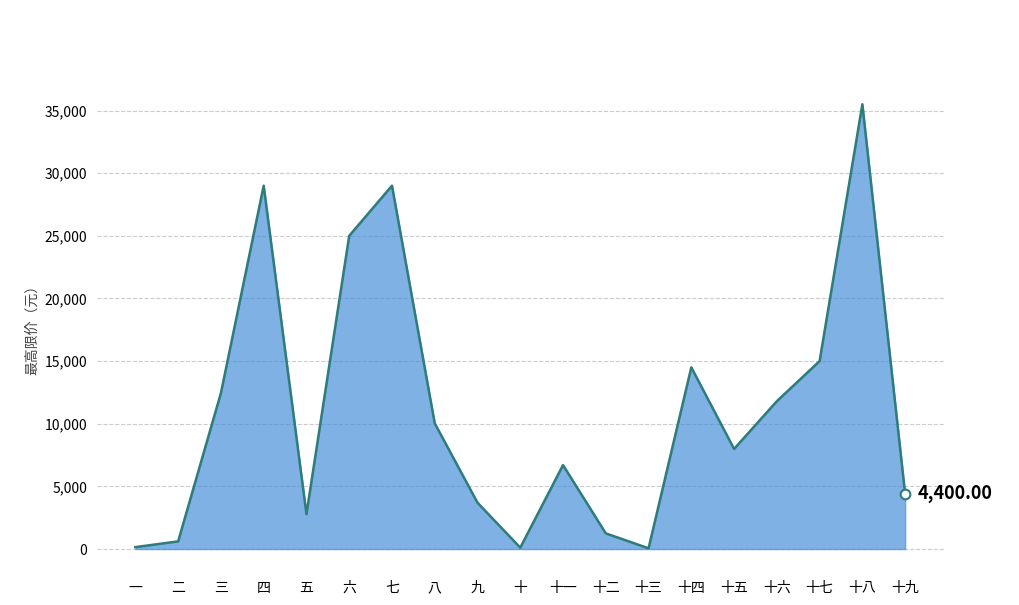

Which category has the highest value across all series?

十八